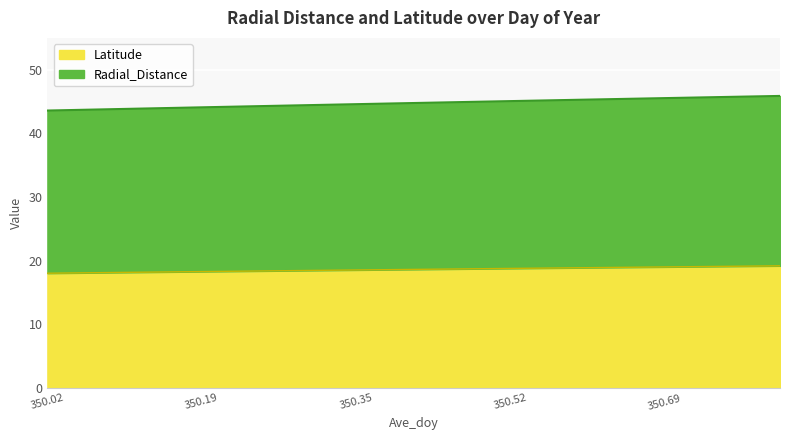

What is the total value across all series at 350.02?

43.6